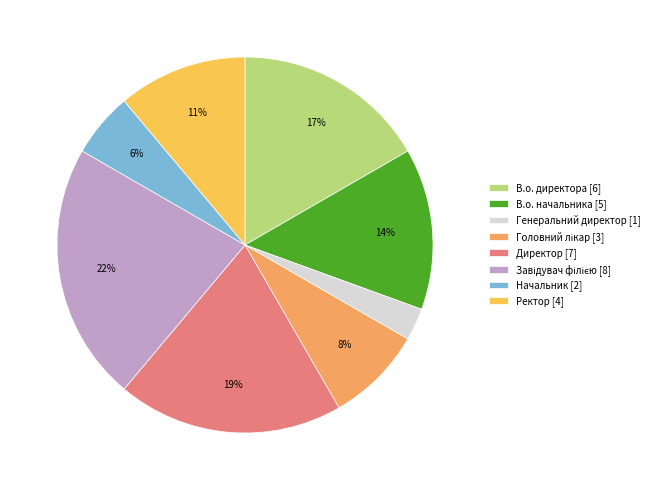

Which has a higher value, Начальник or В.о. директора?

В.о. директора